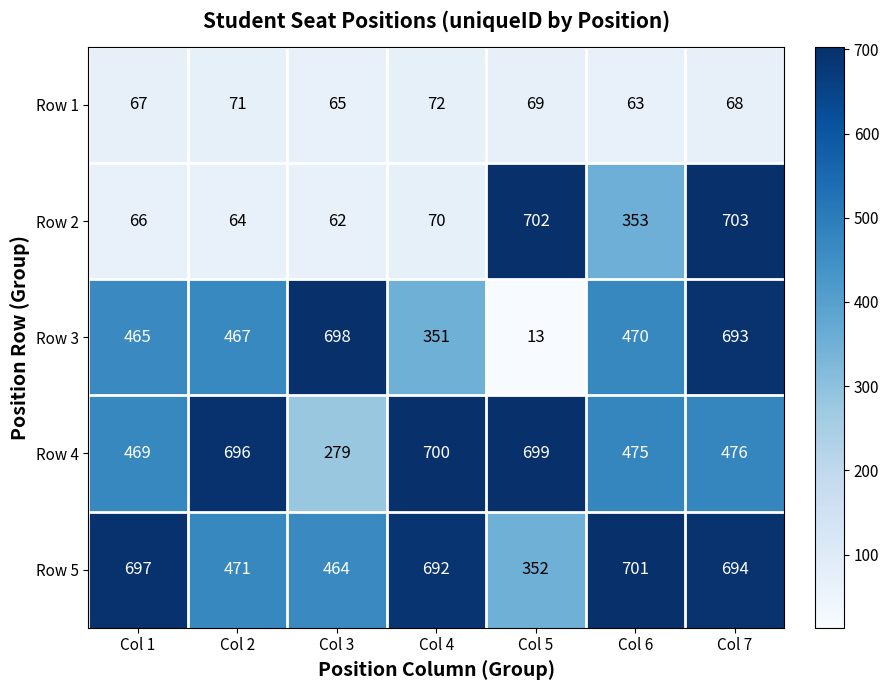

What is the total value across all series at Col 3?

1568